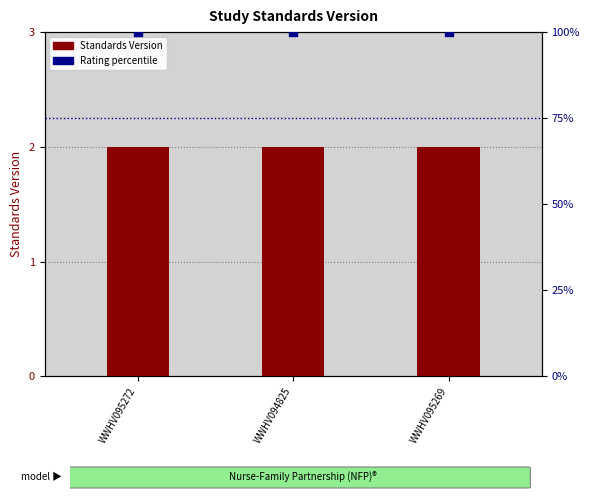

Which series contains the highest Y value?

Rating percentile